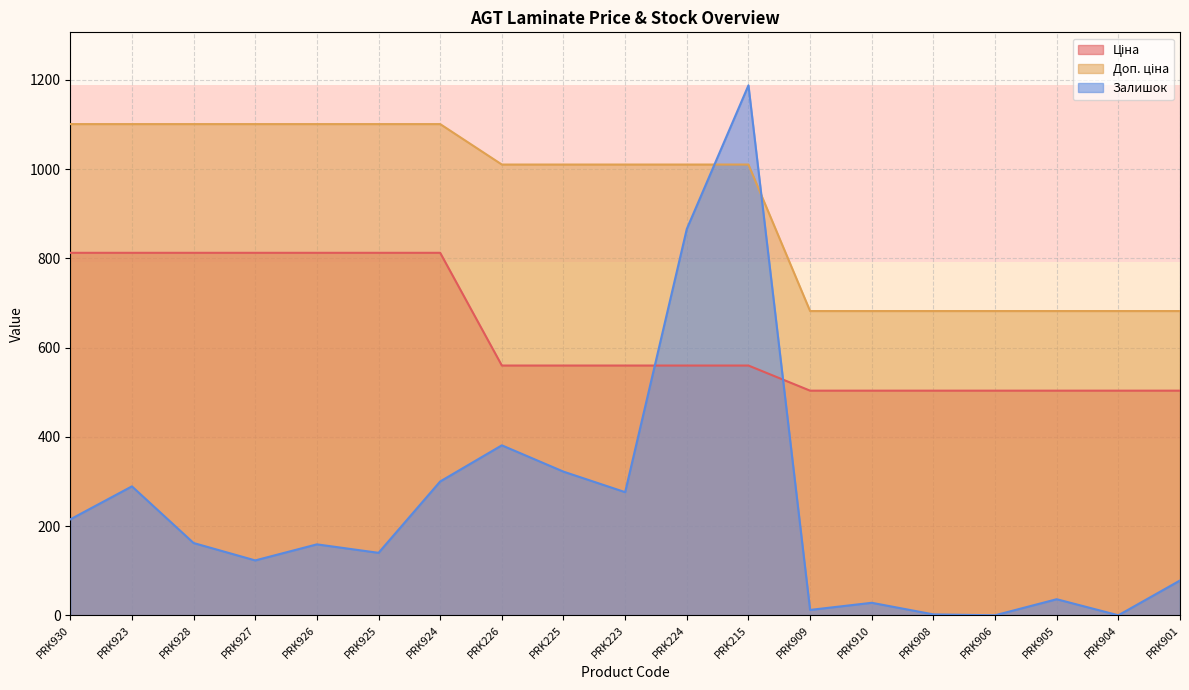

Reading left to right, what are all the values shown in this chart?

Ціна: 812.5	812.5	812.5	812.5	812.5	812.5	812.5	559.9	559.9	559.9	559.9	559.9	503.5	503.5	503.5	503.5	503.5	503.5	503.5
Доп. ціна: 1101.1	1101.1	1101.1	1101.1	1101.1	1101.1	1101.1	1010.4	1010.4	1010.4	1010.4	1010.4	682.0	682.0	682.0	682.0	682.0	682.0	682.0
Залишок: 215.0	289.0	162.0	123.0	159.0	140.0	300.0	381.0	322.0	276.0	866.0	1188.0	12.0	28.0	2.0	0.0	36.0	0.0	78.0